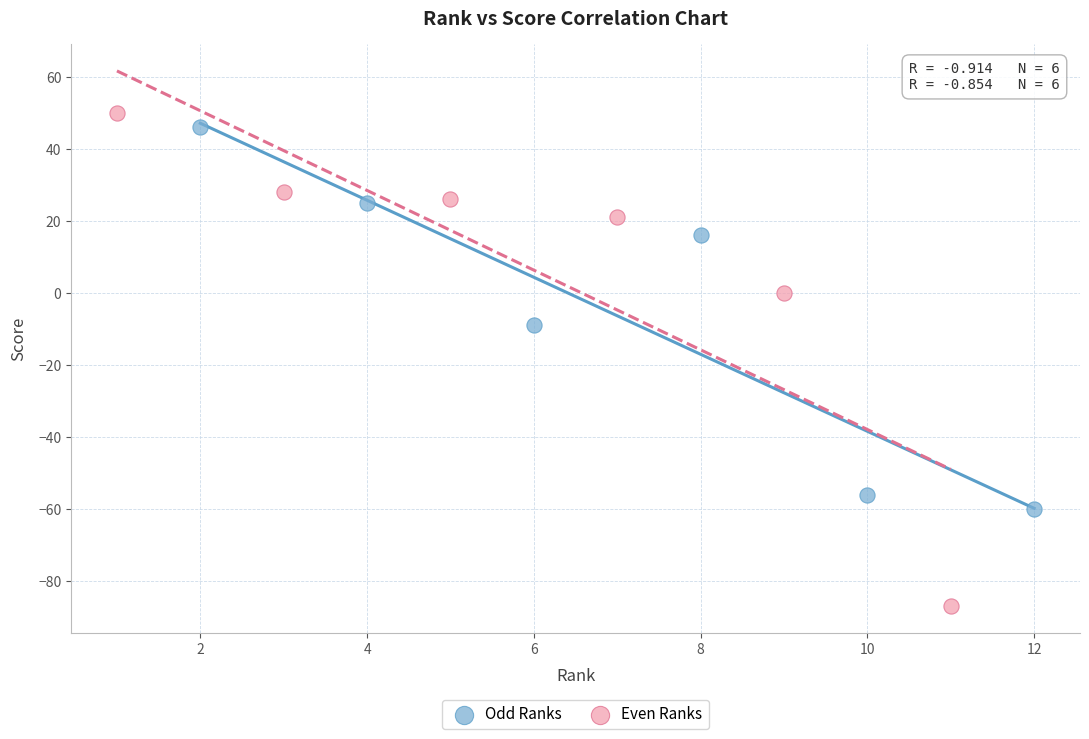

What are all the series names shown in the legend?

Odd Ranks, Even Ranks